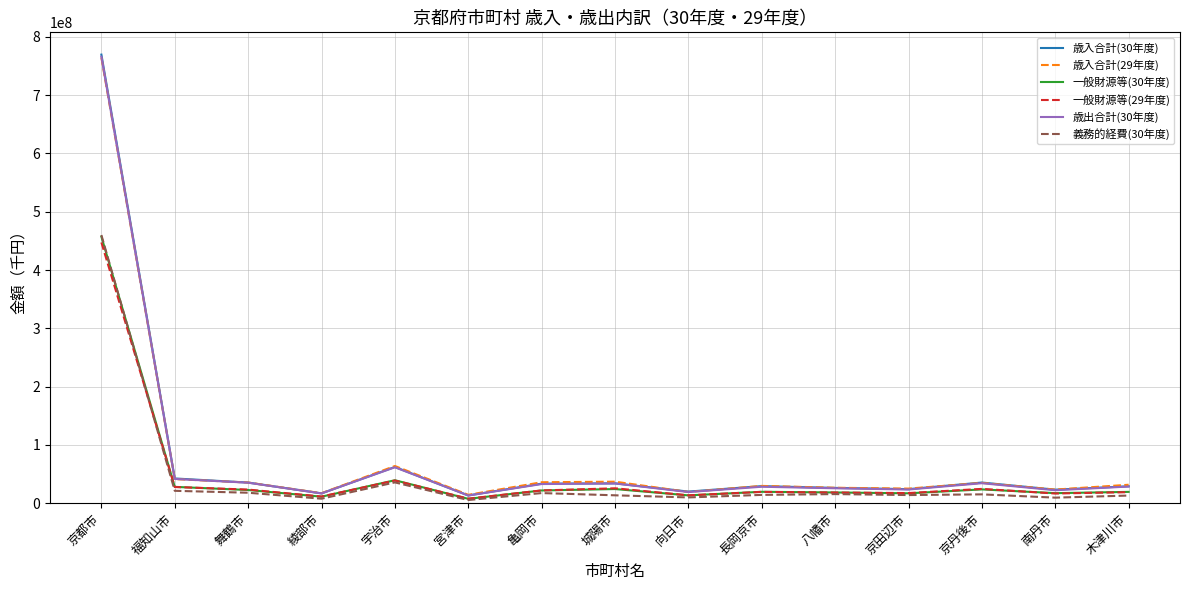

Where is 歳入合計(29年度) nearest to the value 389313883?

宇治市